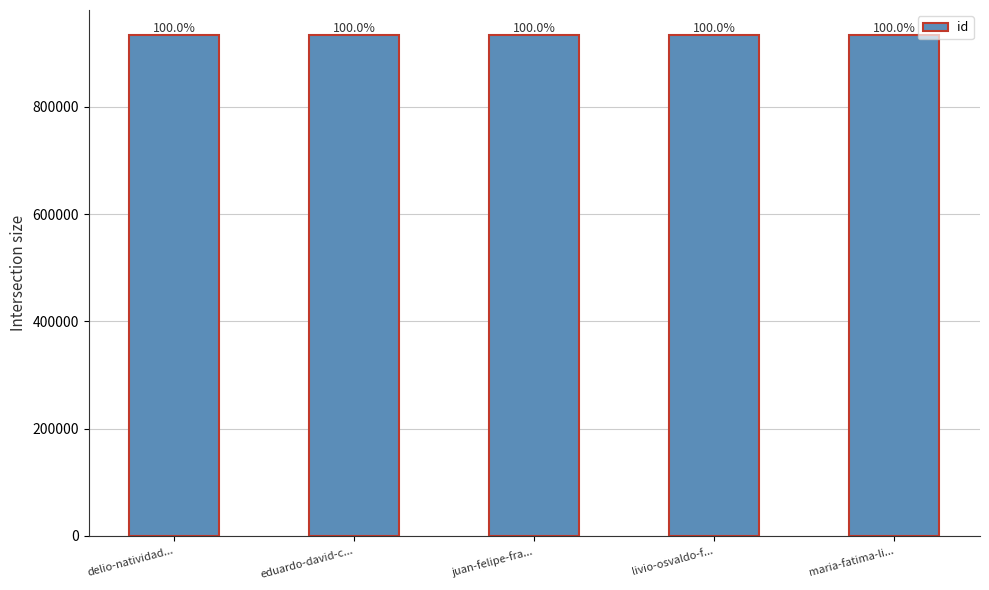

Reading left to right, transcribe all the data shown in this chart.

934044	934043	934042	934045	934046